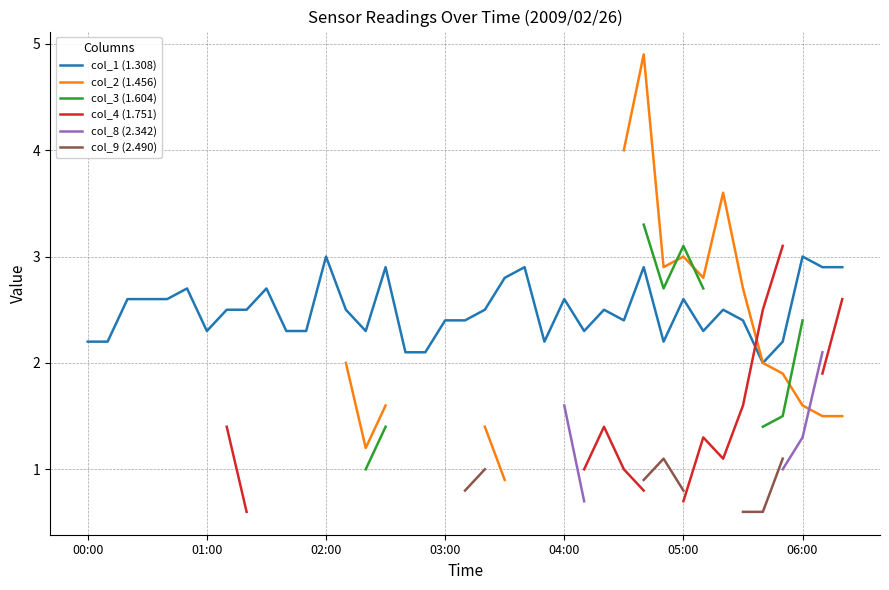

True or false: col_1 (1.308) has a value of 3.5 at 01:00.

False